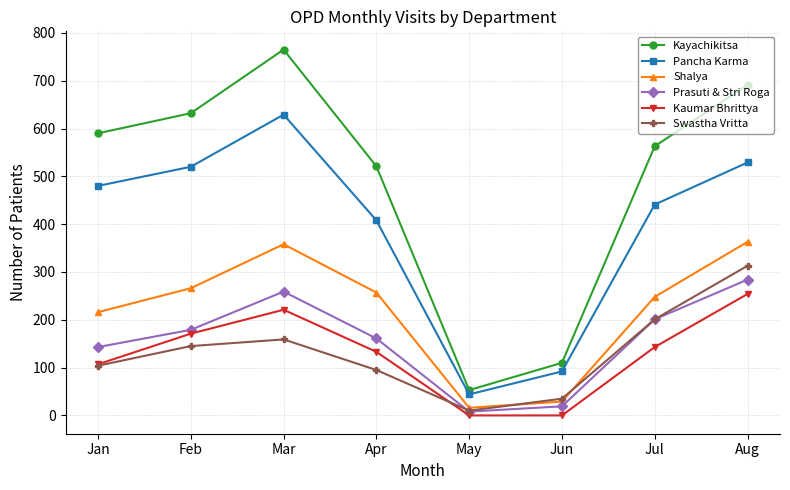

True or false: Shalya and Kayachikitsa intersect in this chart.

False